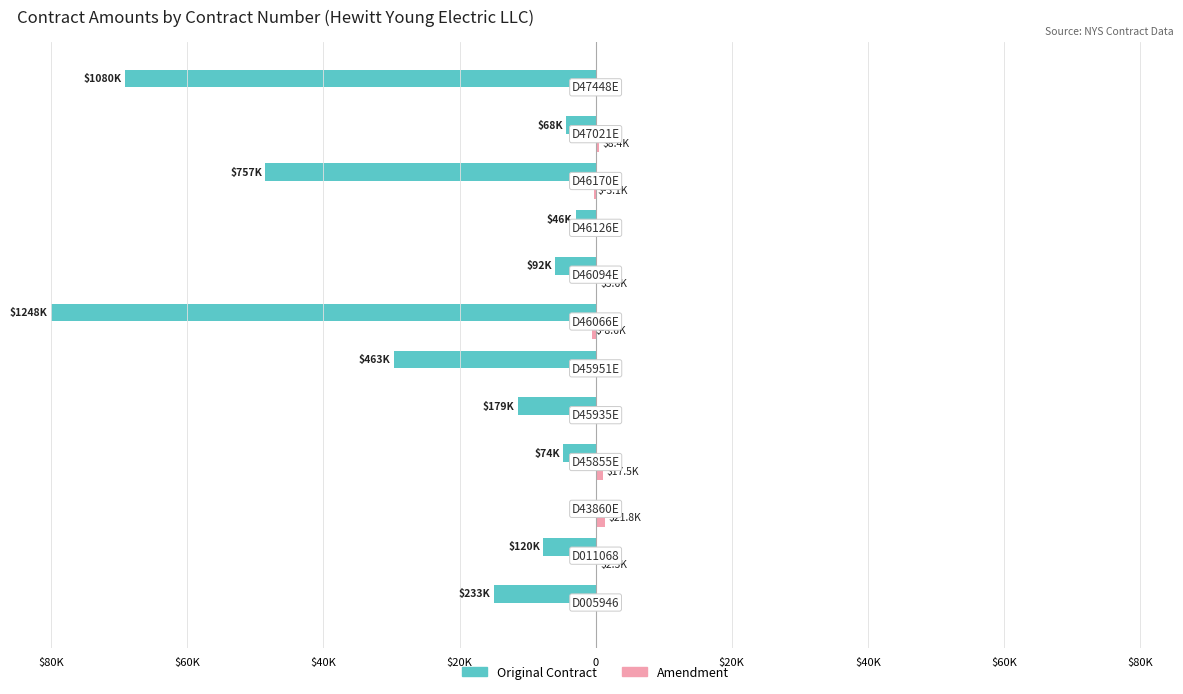

Reading left to right, extract all data points from this chart.

Original Contract: -14.9	-7.7	0.0	-4.7	-11.5	-29.7	-80.0	-5.9	-2.9	-48.5	-4.3	-69.2
Amendment: 0.0	0.1	1.4	1.1	0.0	0.0	-0.5	0.2	0.0	-0.2	0.5	0.0